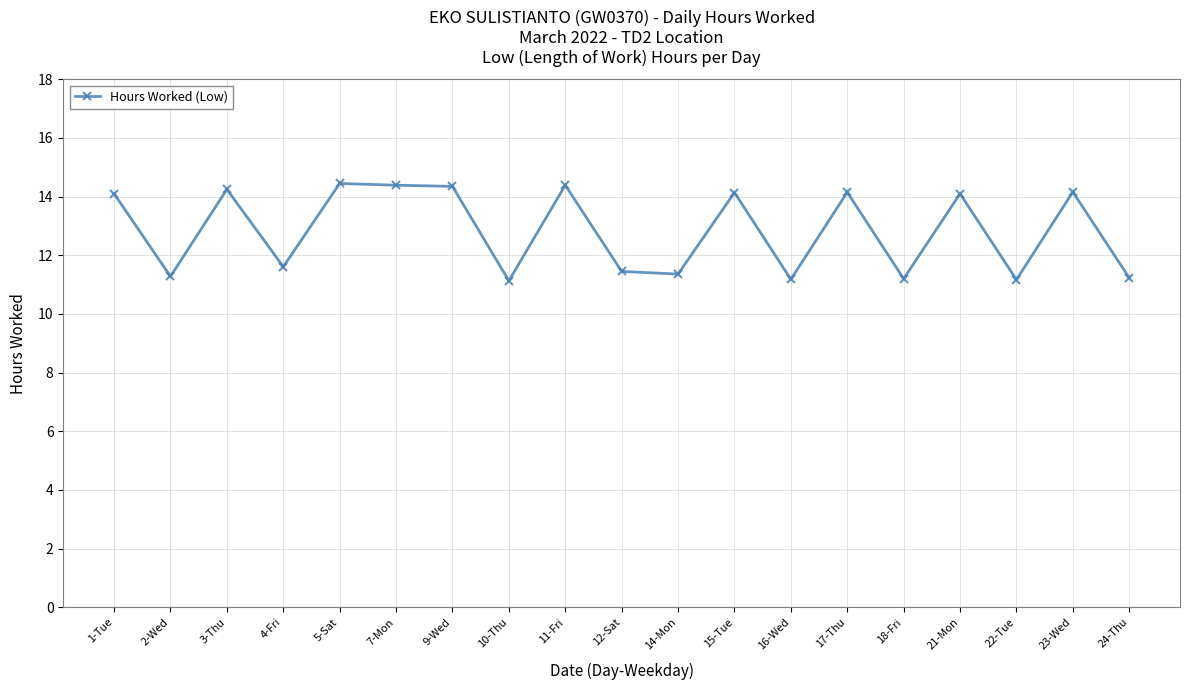

Does the chart have visible grid lines?

Yes